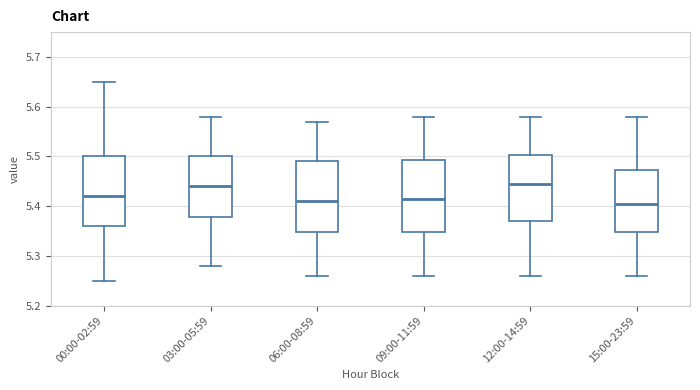

Where does the upper whisker of the box for 15:00-23:59 end on the y-axis? The values are not printed on the chart, so give them approximately, as read against the axis.

5.58